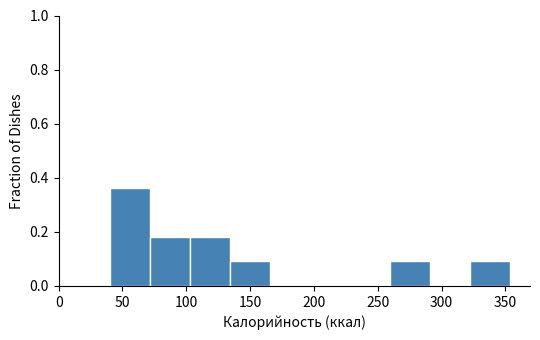

Which range on the x-axis has the tallest bar?

40 to 70